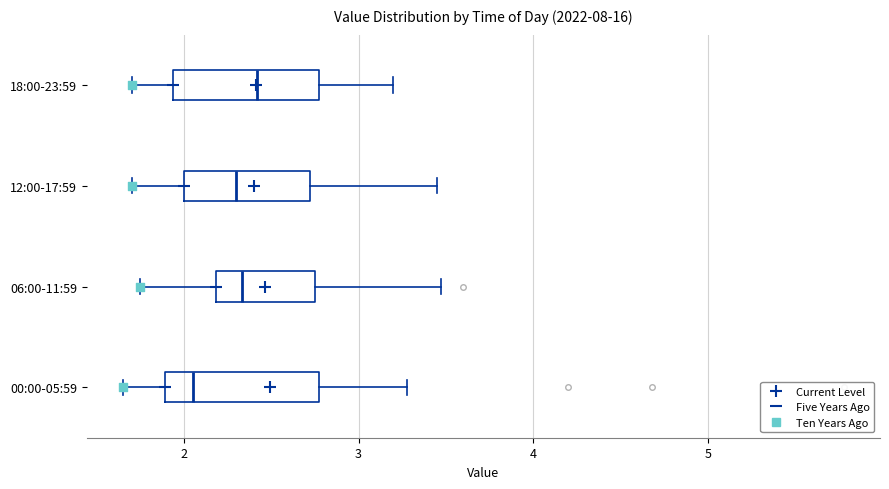

Reading bottom to top, read every box against the x-axis: the position of its median line, the range the box covers, and the ends of its whiskers. The values are not printed on the chart, so give them approximately, as read against the axis.

00:00-05:59: median 2.1, box 1.9 to 2.8, whiskers 1.7 to 3.3
06:00-11:59: median 2.3, box 2.2 to 2.8, whiskers 1.8 to 3.5
12:00-17:59: median 2.3, box 2.0 to 2.7, whiskers 1.7 to 3.5
18:00-23:59: median 2.4, box 1.9 to 2.8, whiskers 1.7 to 3.2